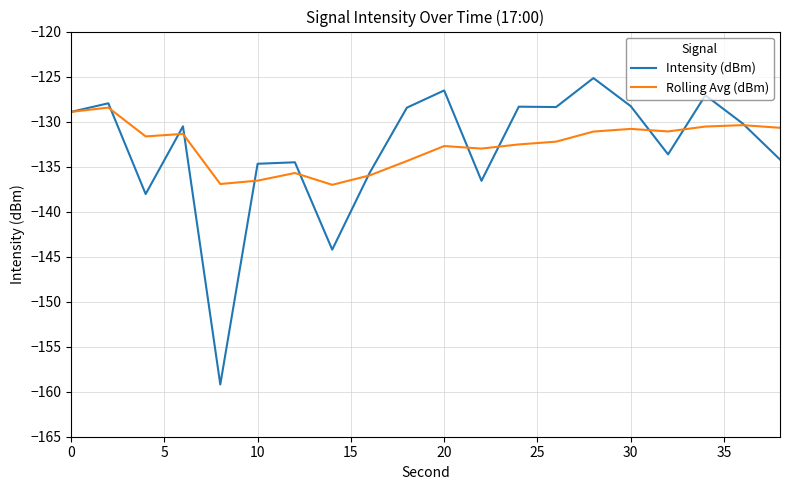

Rank the series by their average value, from lowest to highest.

Intensity (dBm), Rolling Avg (dBm)